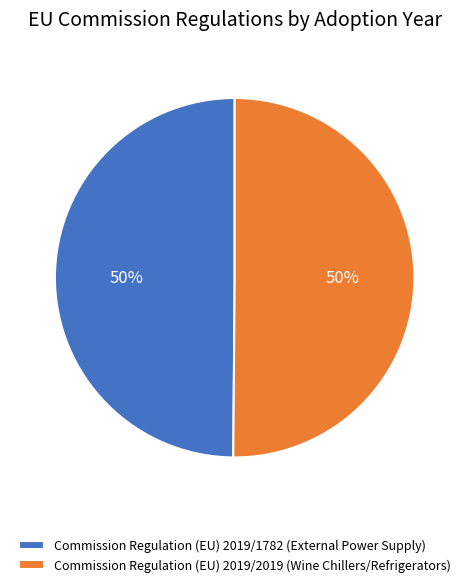

To the nearest percent, what is the combined percentage of Commission Regulation (EU) 2019/2019 (Wine Chillers/Refrigerators) and Commission Regulation (EU) 2019/1782 (External Power Supply)?

100%